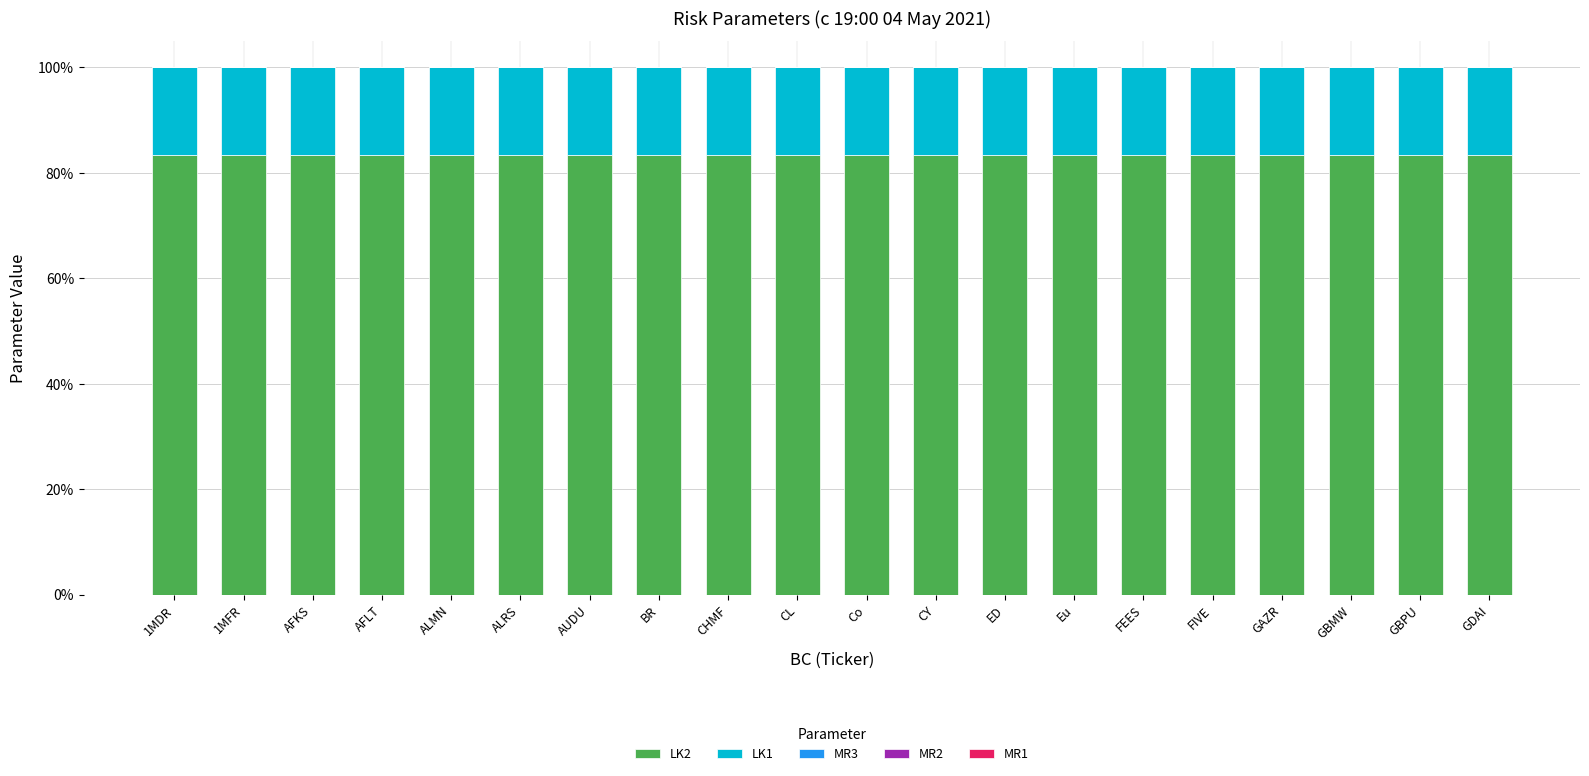

At which category is the sum across all series the highest?

CL